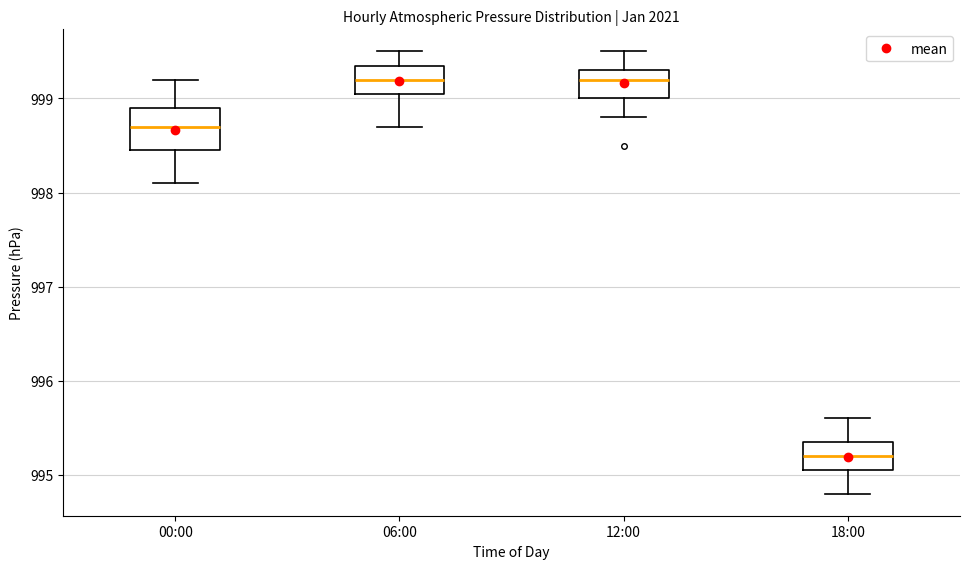

Reading left to right, transcribe this box plot: for each box, give where its median line is, the range the box spans, and where its two whiskers end, as read against the y-axis. The values are not printed on the chart, so give them approximately, as read against the axis.

00:00: median 998.7, box 998.5 to 998.9, whiskers 998.1 to 999.2
06:00: median 999.2, box 999.1 to 999.4, whiskers 998.7 to 999.5
12:00: median 999.2, box 999.0 to 999.3, whiskers 998.8 to 999.5
18:00: median 995.2, box 995.1 to 995.4, whiskers 994.8 to 995.6